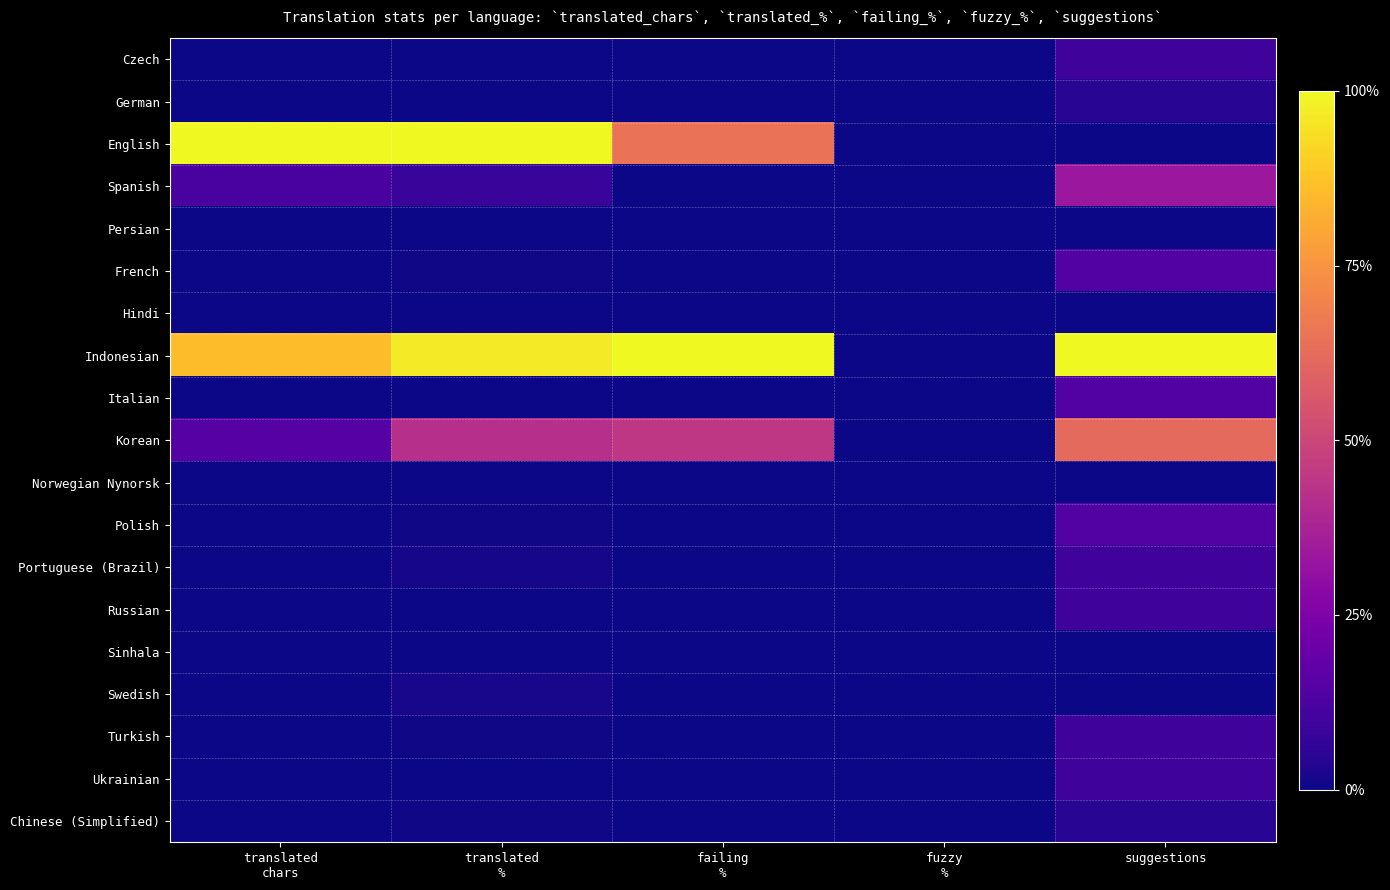

Which series has the largest total across all categories?

Indonesian